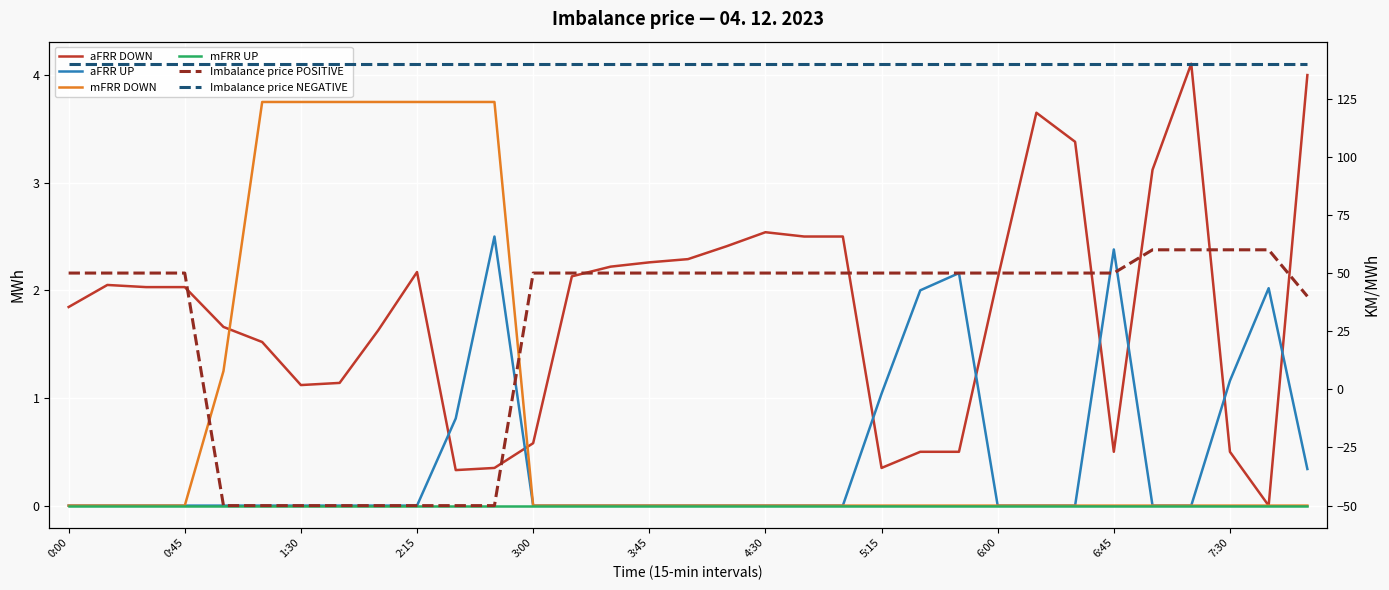

What is the approximate value of aFRR DOWN at 22?

0.5